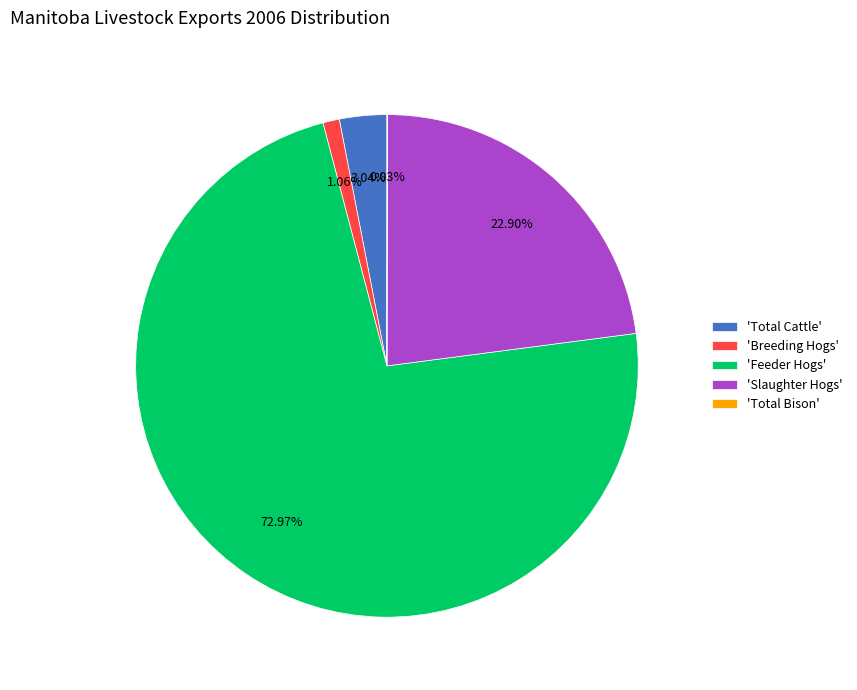

Which category accounts for the majority?

'Feeder Hogs'